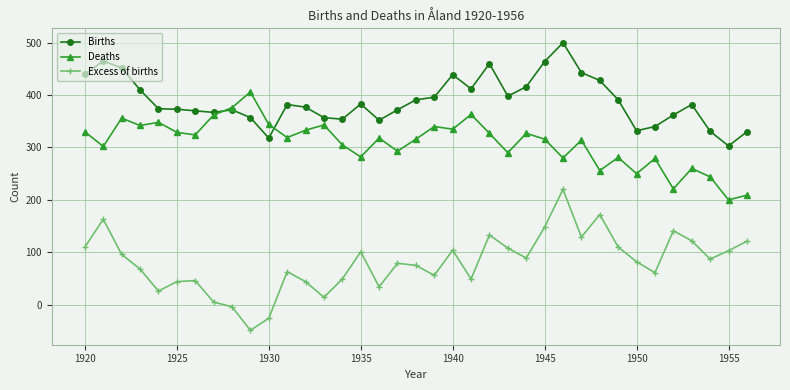

Rank the series by their maximum value, from highest to lowest.

Births, Deaths, Excess of births